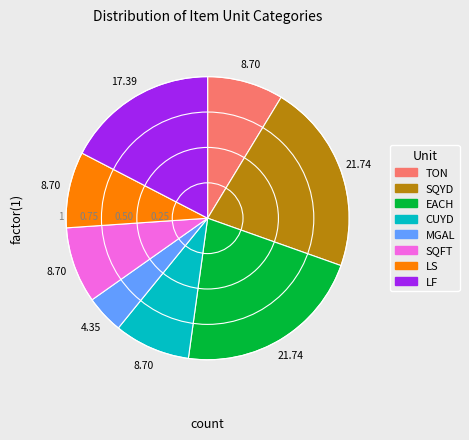

Which has a higher value, SQYD or TON?

SQYD